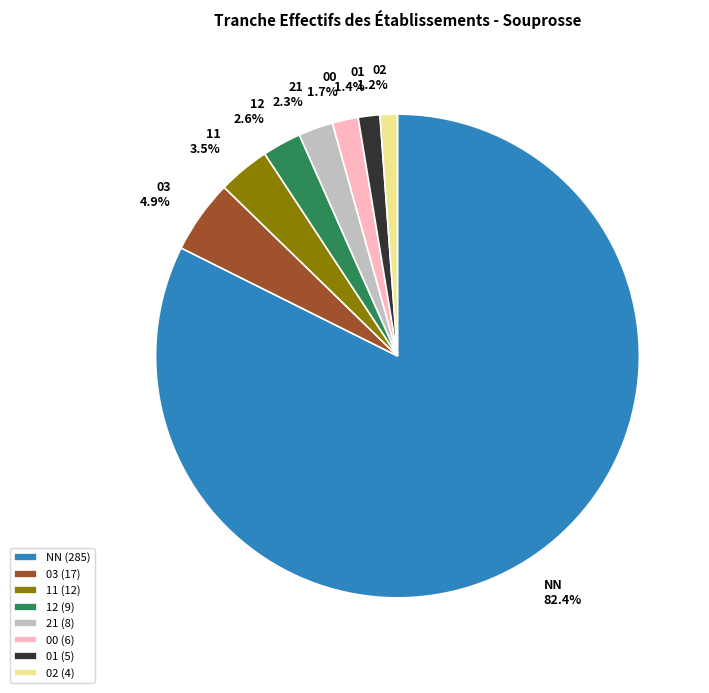

What percentage is the 02 slice, to the nearest percent?

1%